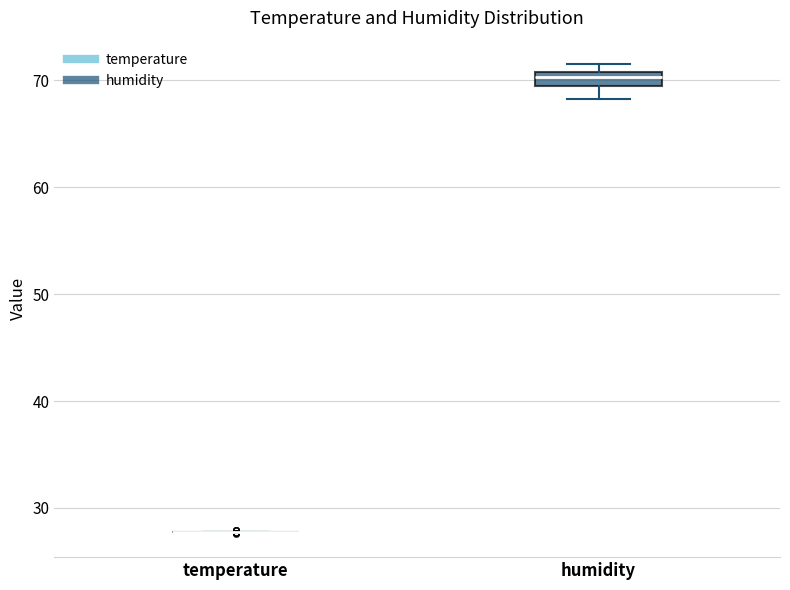

Which box is the tallest, from its lower edge to its upper edge?

humidity